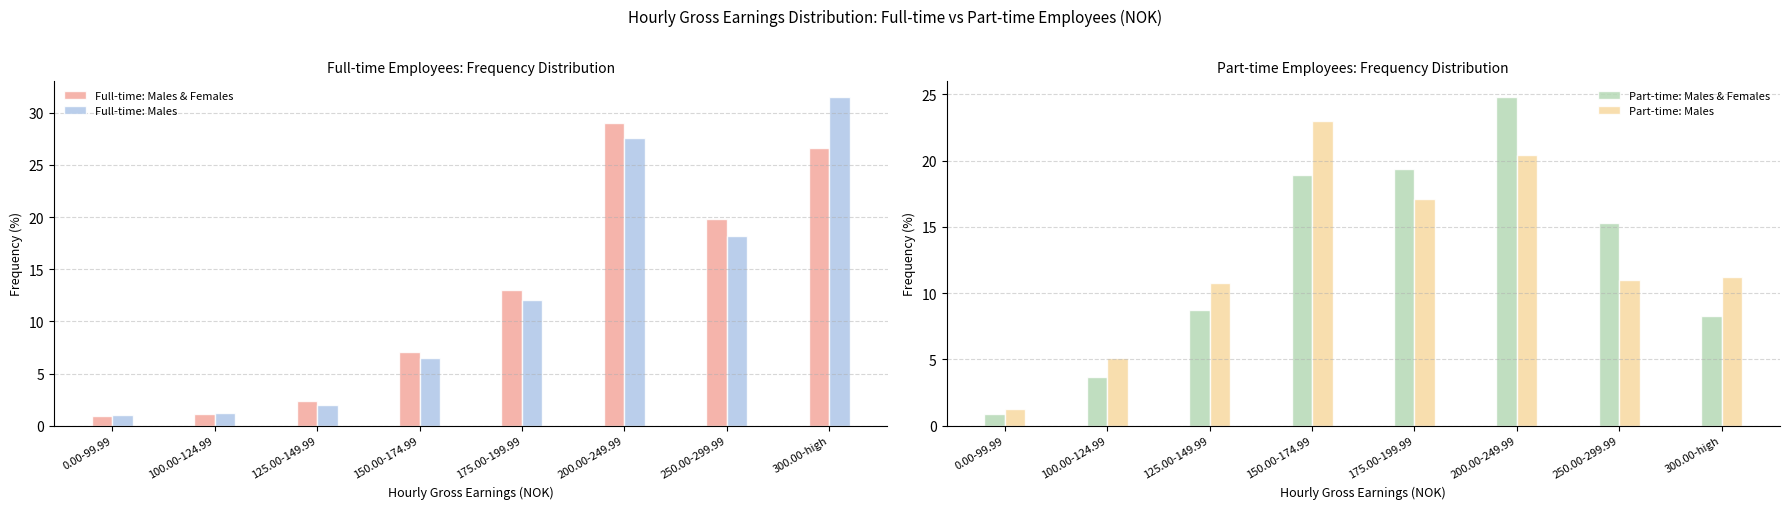

Reading left to right, extract all data points from this chart.

Full-time: Males & Females: 0.00-99.99=0.9	100.00-124.99=1.1	125.00-149.99=2.4	150.00-174.99=7.1	175.00-199.99=13.0	200.00-249.99=29.0	250.00-299.99=19.8	300.00-high=26.6
Full-time: Males: 0.00-99.99=1.0	100.00-124.99=1.2	125.00-149.99=2.0	150.00-174.99=6.5	175.00-199.99=12.0	200.00-249.99=27.6	250.00-299.99=18.2	300.00-high=31.5
Part-time: Males & Females: 0.00-99.99=0.9	100.00-124.99=3.7	125.00-149.99=8.7	150.00-174.99=18.9	175.00-199.99=19.4	200.00-249.99=24.8	250.00-299.99=15.3	300.00-high=8.3
Part-time: Males: 0.00-99.99=1.3	100.00-124.99=5.1	125.00-149.99=10.8	150.00-174.99=23.0	175.00-199.99=17.1	200.00-249.99=20.4	250.00-299.99=11.0	300.00-high=11.2